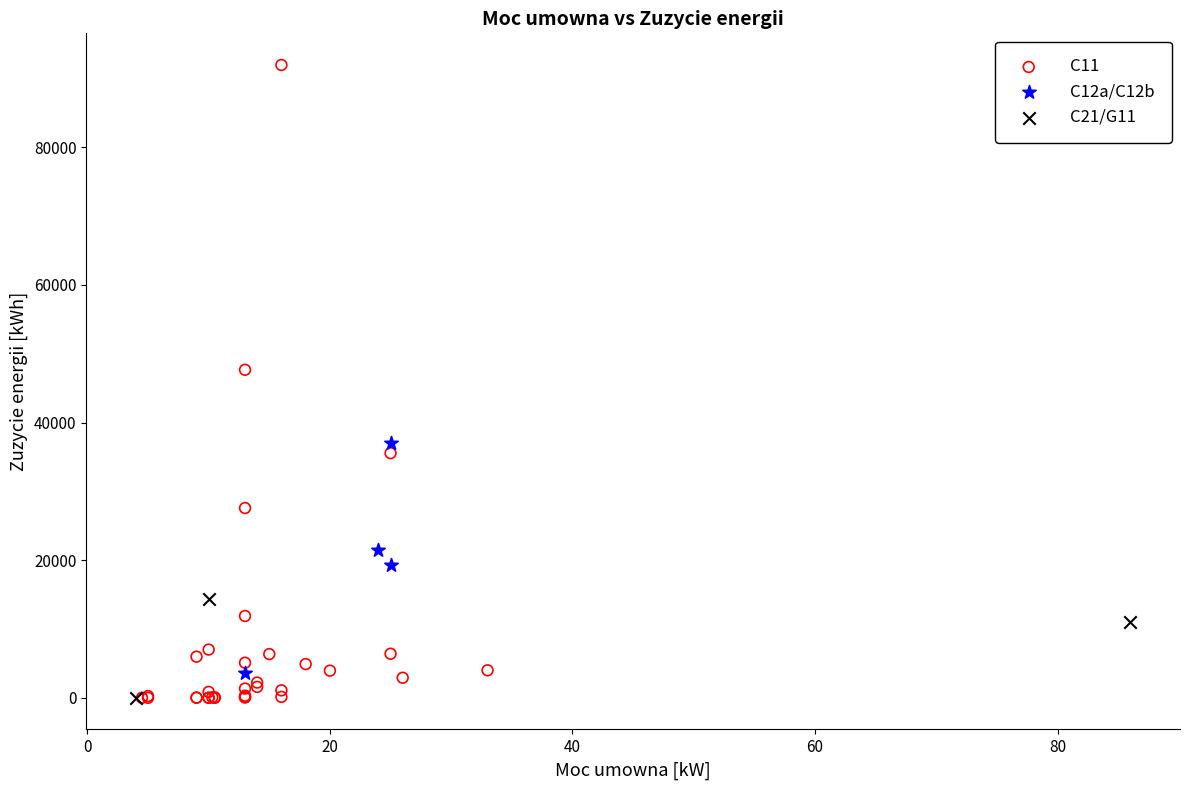

What are all the series names shown in the legend?

C11, C12a/C12b, C21/G11